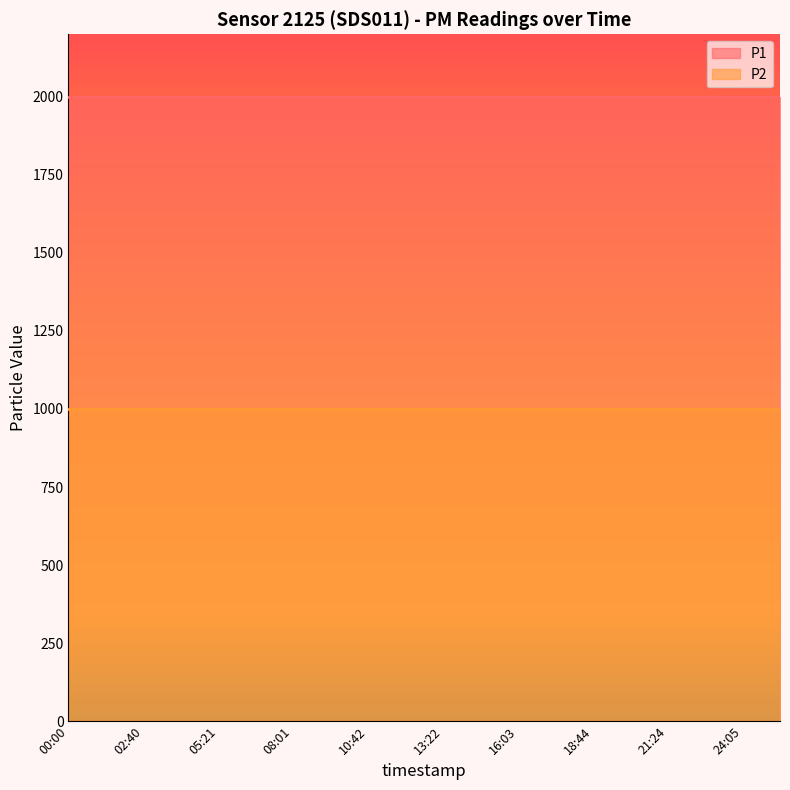

Read the P1 value at 09:22.

1999.9